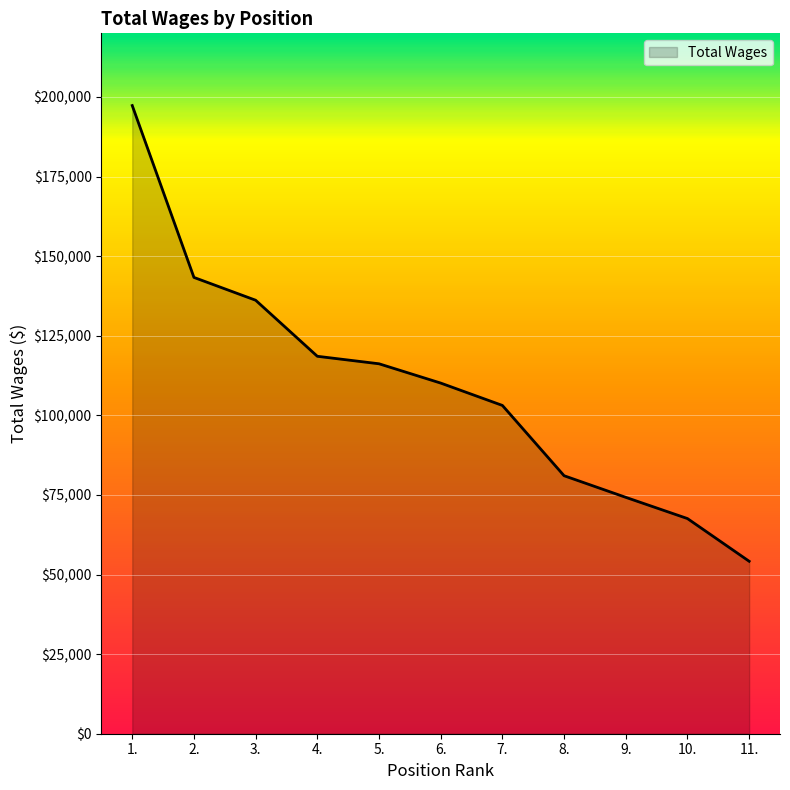

Rank the categories by value from lowest to highest.

11., 10., 9., 8., 7., 6., 5., 4., 3., 2., 1.